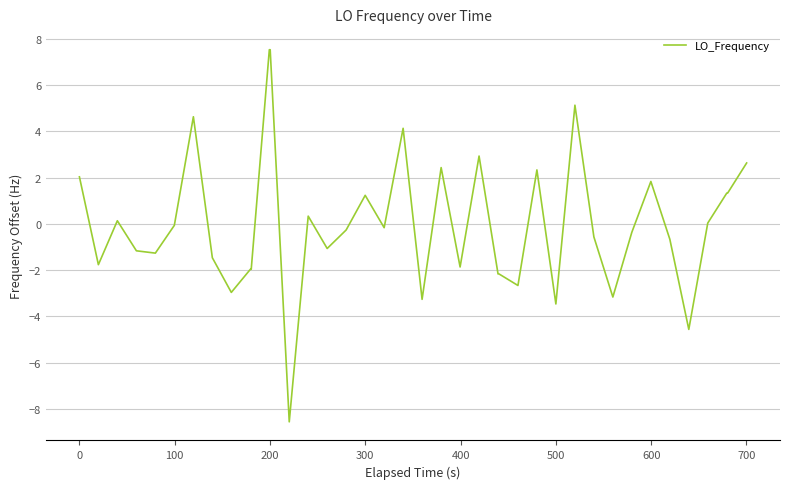

What is the difference between the maximum and minimum values?

16.1